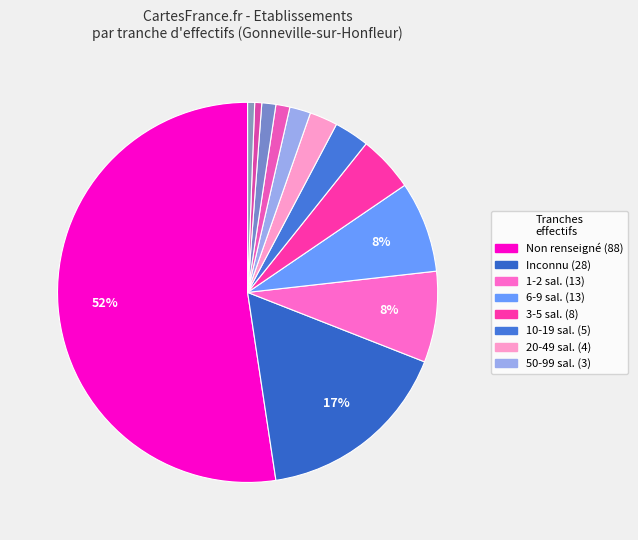

How many slices are in this pie chart?

12